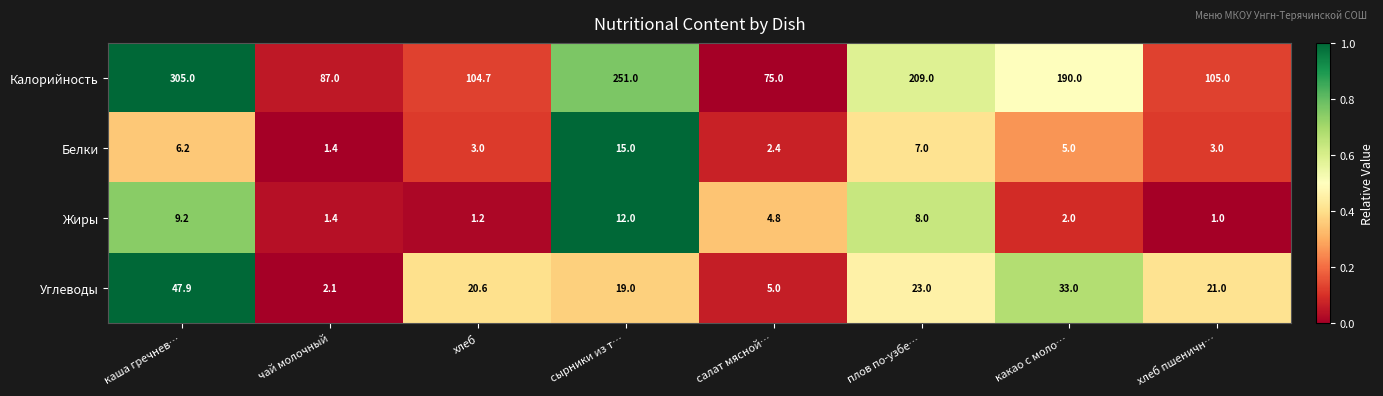

Which series has the widest spread of values?

Калорийность